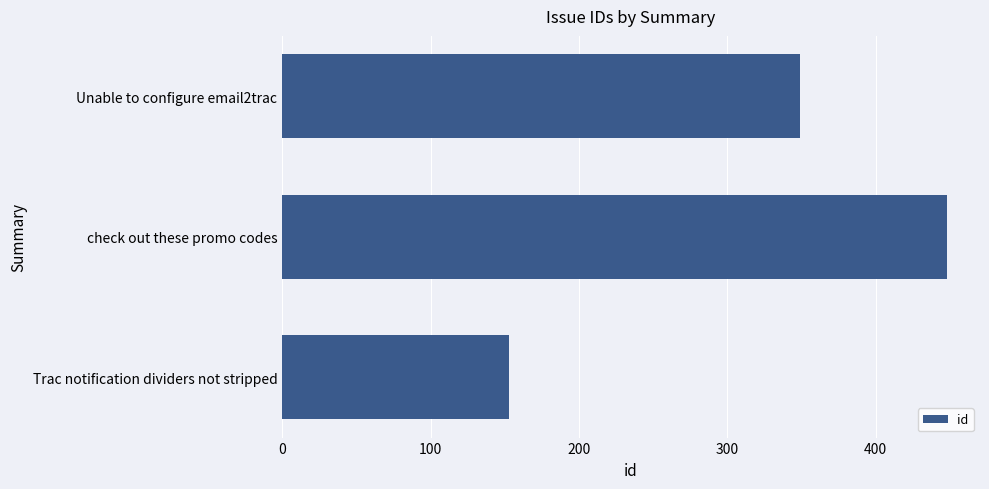

Where is the data nearest to the value 300?

Unable to configure email2trac